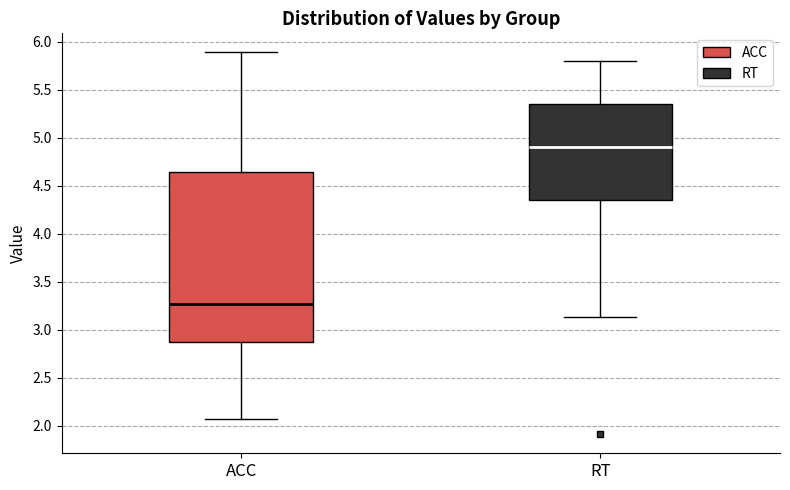

Comparing the boxes themselves (not the whiskers), which one is the tallest?

ACC